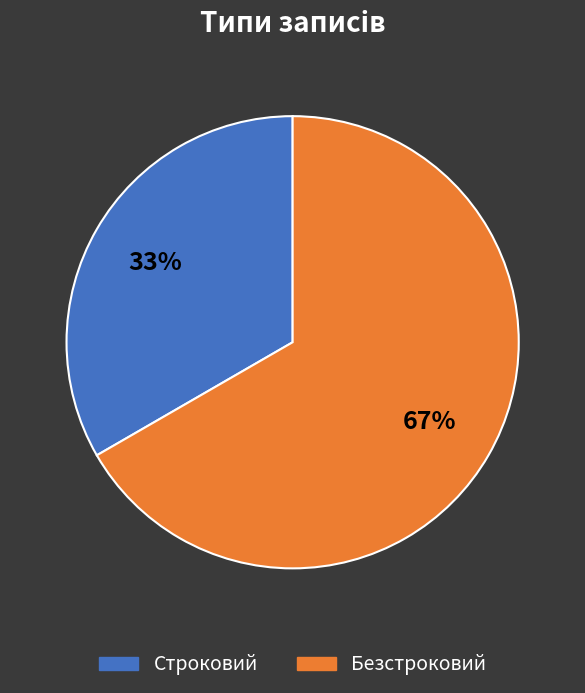

Approximately how many times larger is the value at Строковий compared to Безстроковий?

0.5